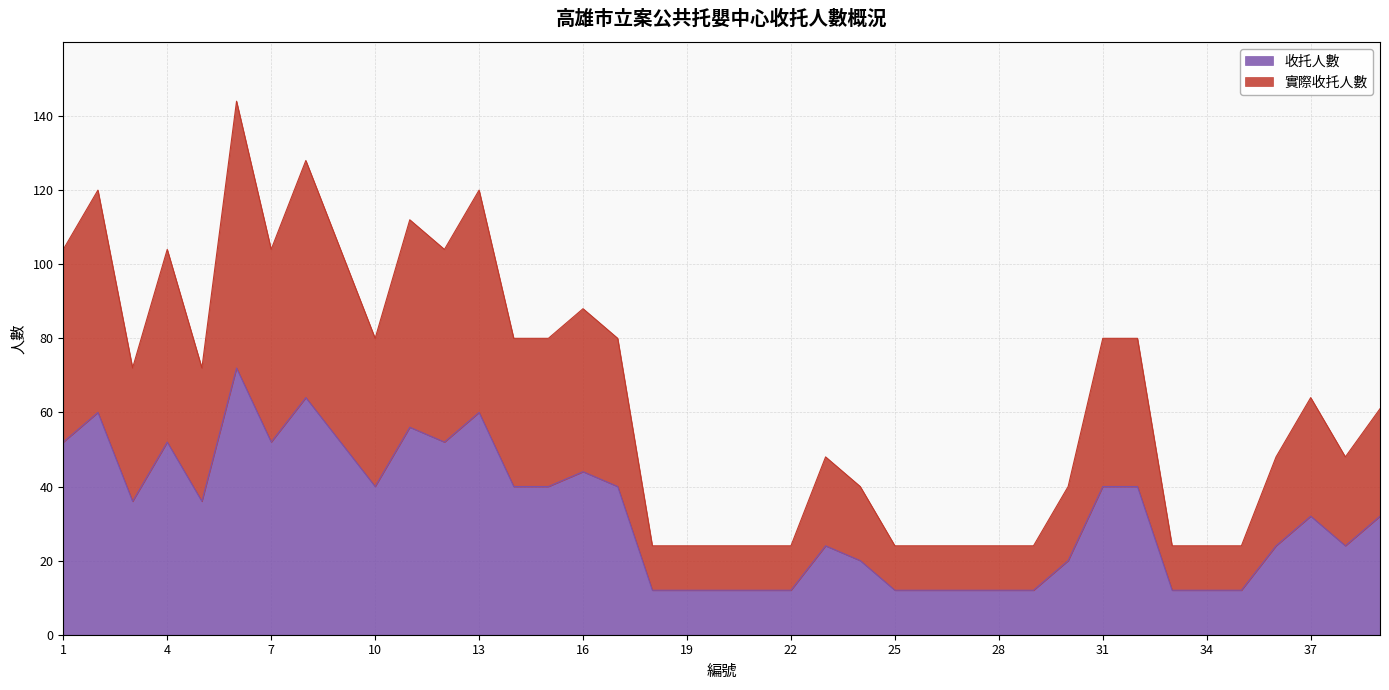

True or false: 收托人數 has more than 1 interior local peaks.

True